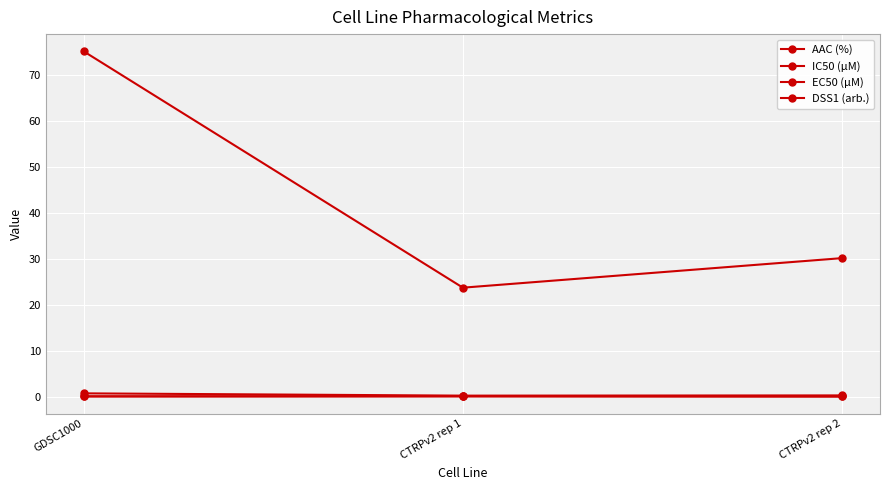

Which category has the highest value in the AAC (%) series?

GDSC1000